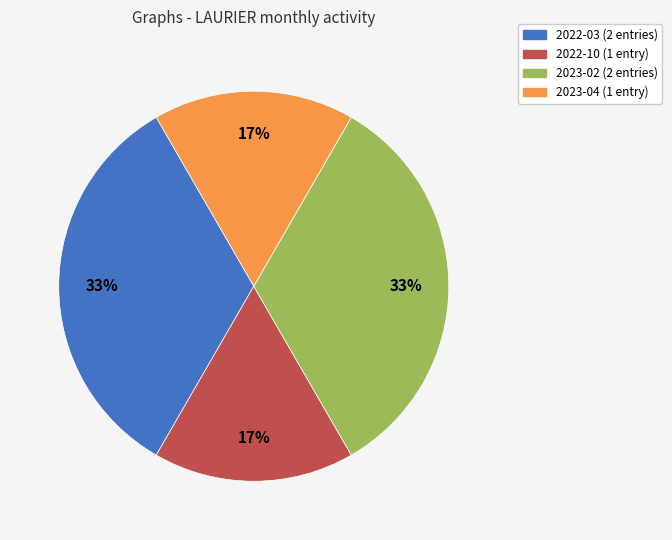

To the nearest percent, what is the average slice percentage?

25%